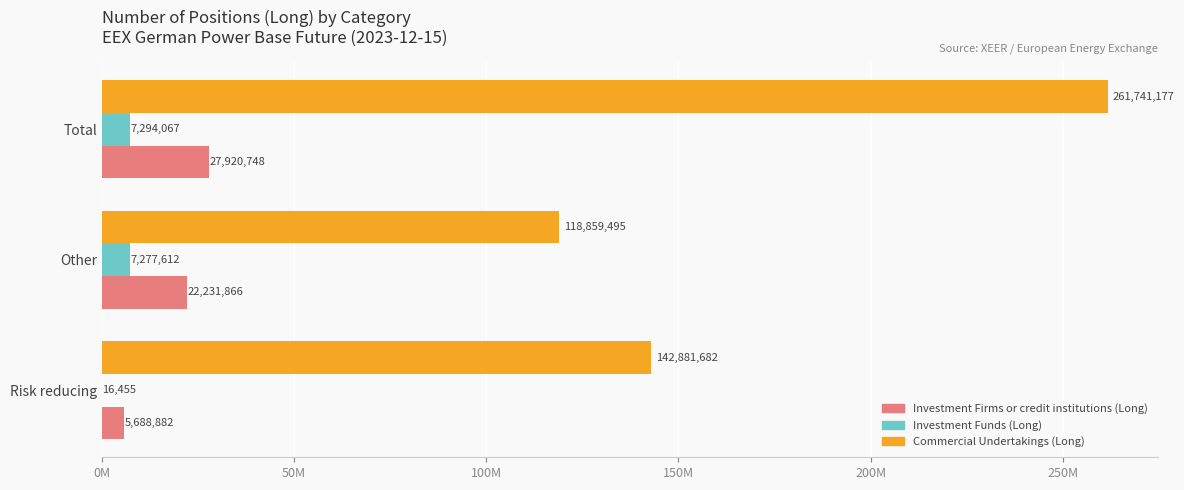

What is the sum of all Commercial Undertakings (Long) values?

523482354.0